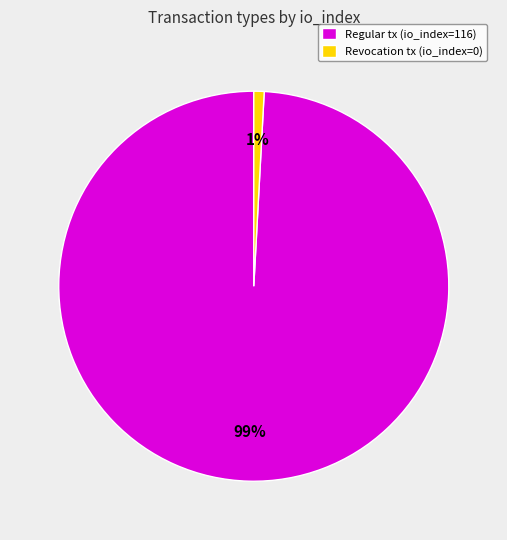

Count the number of slices in the pie.

2